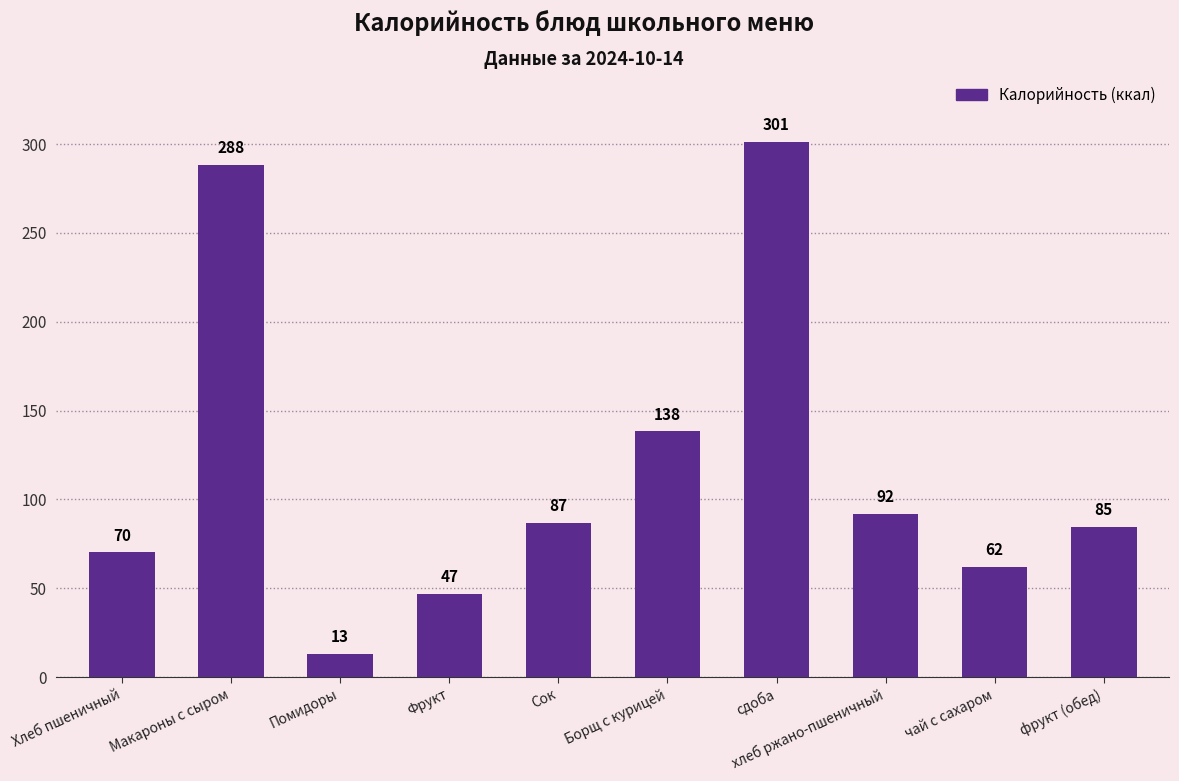

List the labels in order of value, largest first.

сдоба, Макароны с сыром, Борщ с курицей, хлеб ржано-пшеничный, Сок, фрукт (обед), Хлеб пшеничный, чай с сахаром, Фрукт, Помидоры